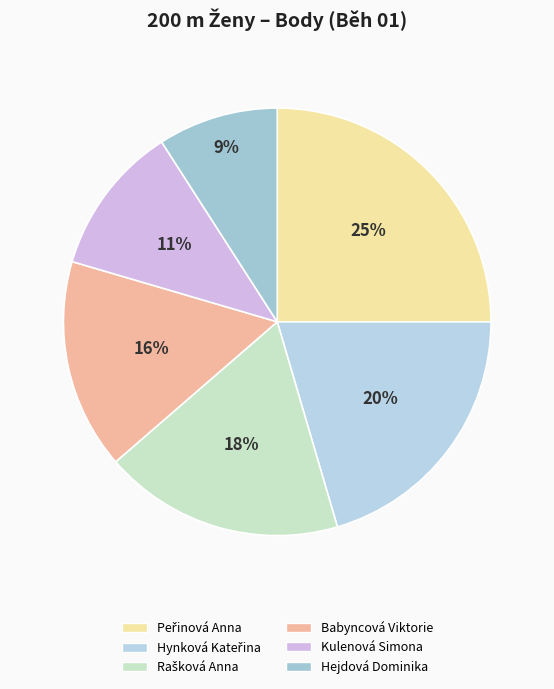

What percentage is the Rašková Anna slice, to the nearest percent?

18%